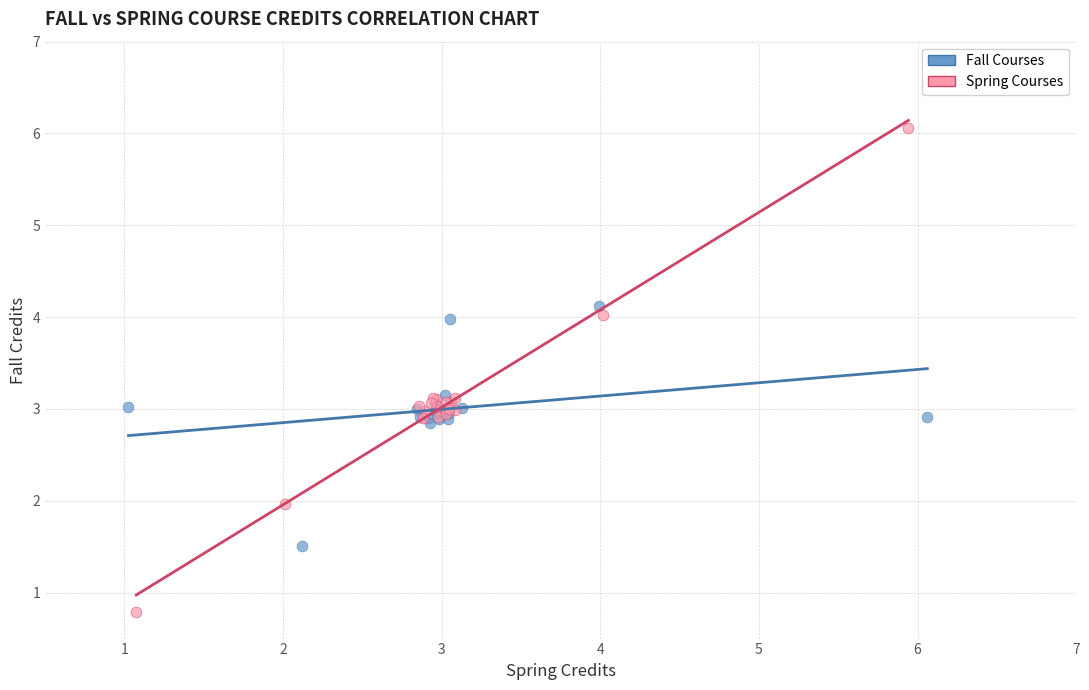

Which series reaches the minimum Y coordinate?

Spring Courses